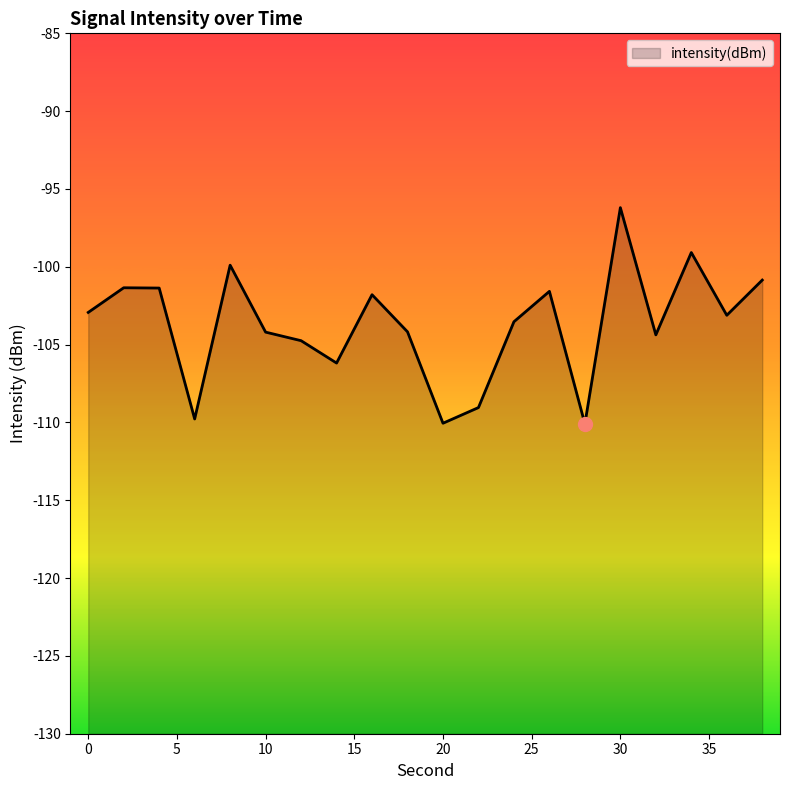

The value at 17 is -157.2. True or false?

False